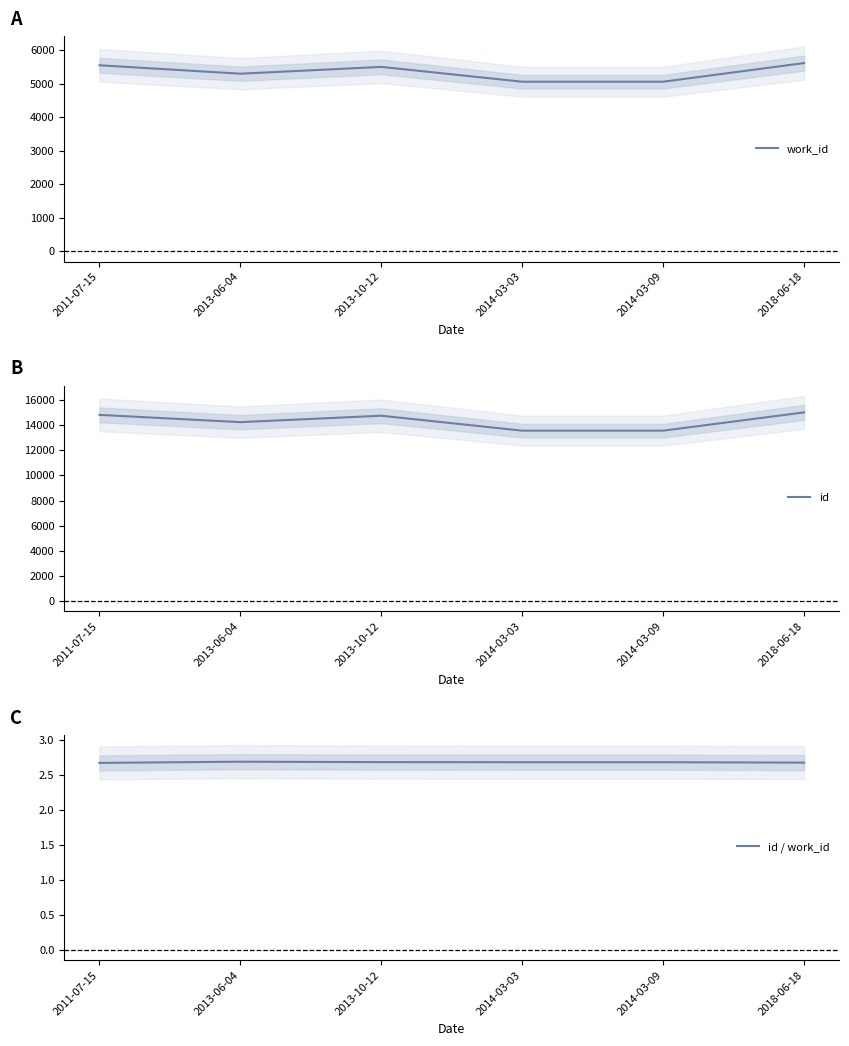

Reading right to left, transcribe all the data shown in this chart.

work_id: 5619.0	5063.0	5063.0	5505.0	5302.0	5553.0
id: 15036.0	13577.0	13577.0	14770.0	14257.0	14838.0
id / work_id: 2.7	2.7	2.7	2.7	2.7	2.7